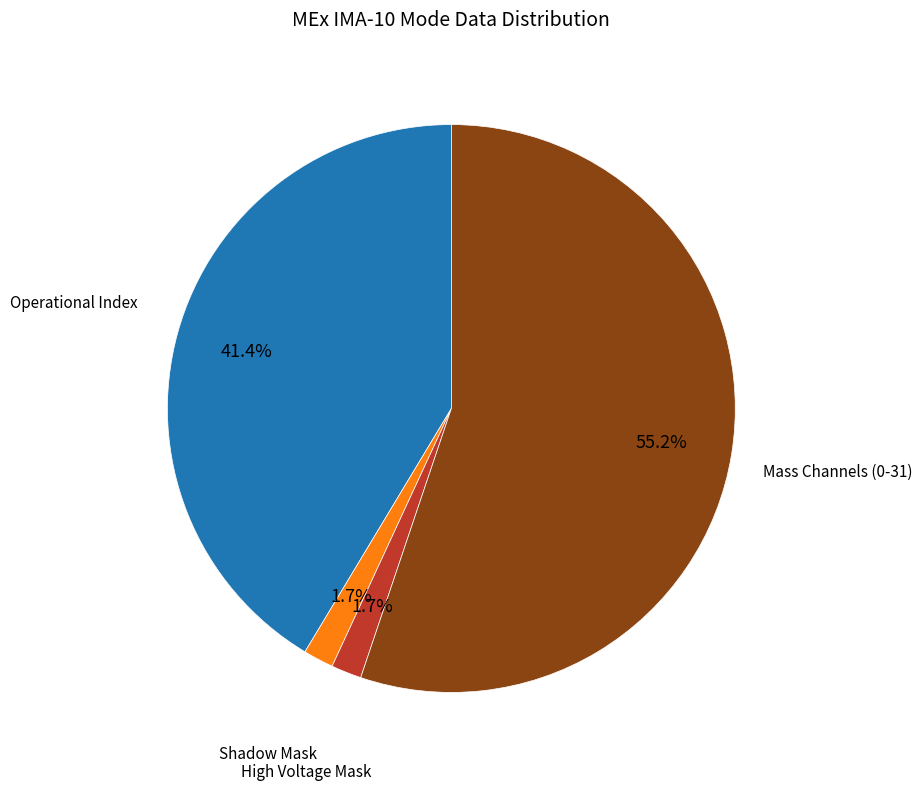

Is there any slice that represents more than half of the pie?

Yes